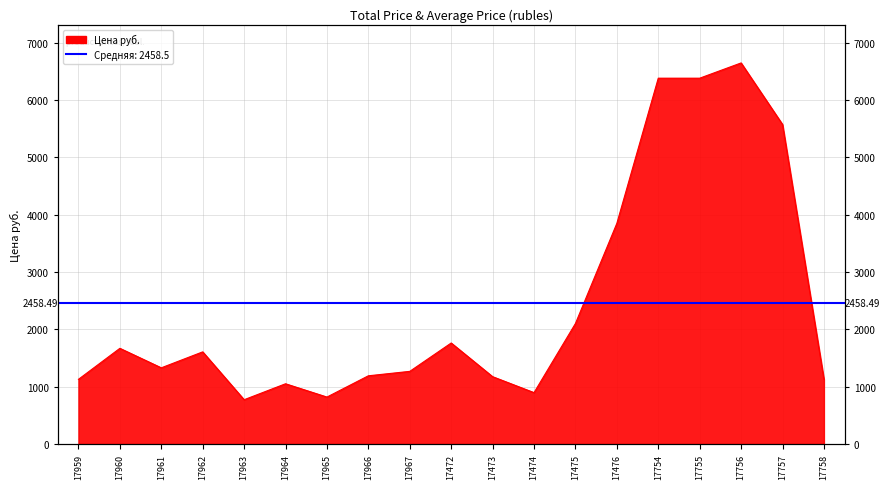

At which category does the data reach its first local valley?

17961